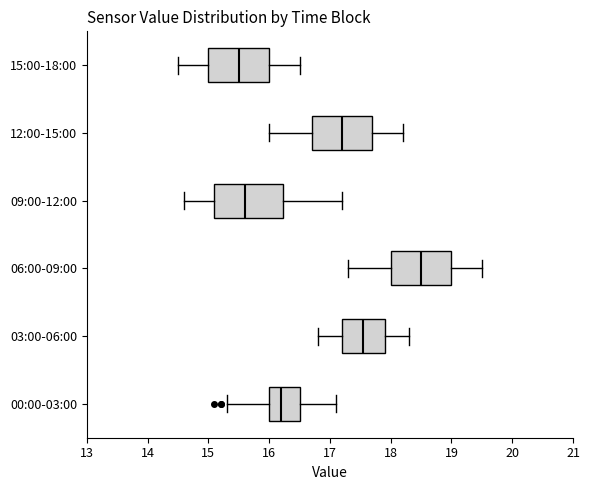

Comparing the boxes themselves (not the whiskers), which one is the widest?

09:00-12:00